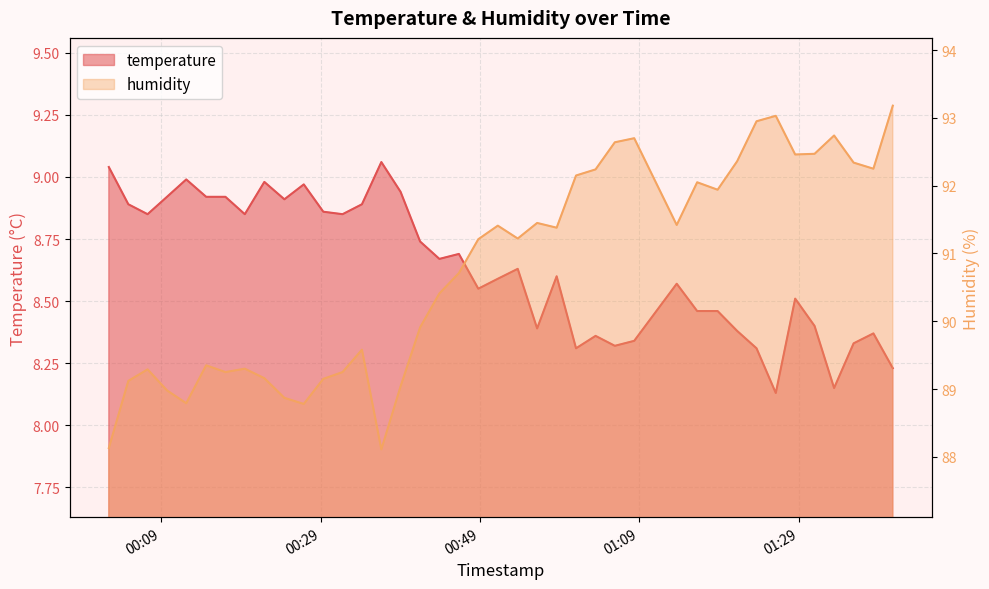

What is the highest value of the temperature series?

9.1